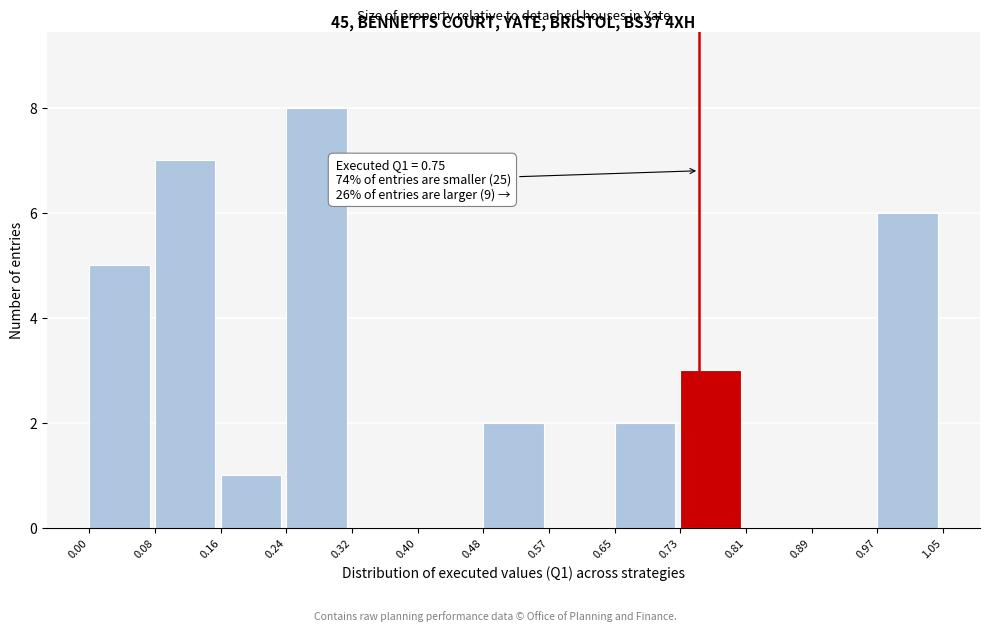

Which range on the x-axis has the tallest bar?

0.24 to 0.32